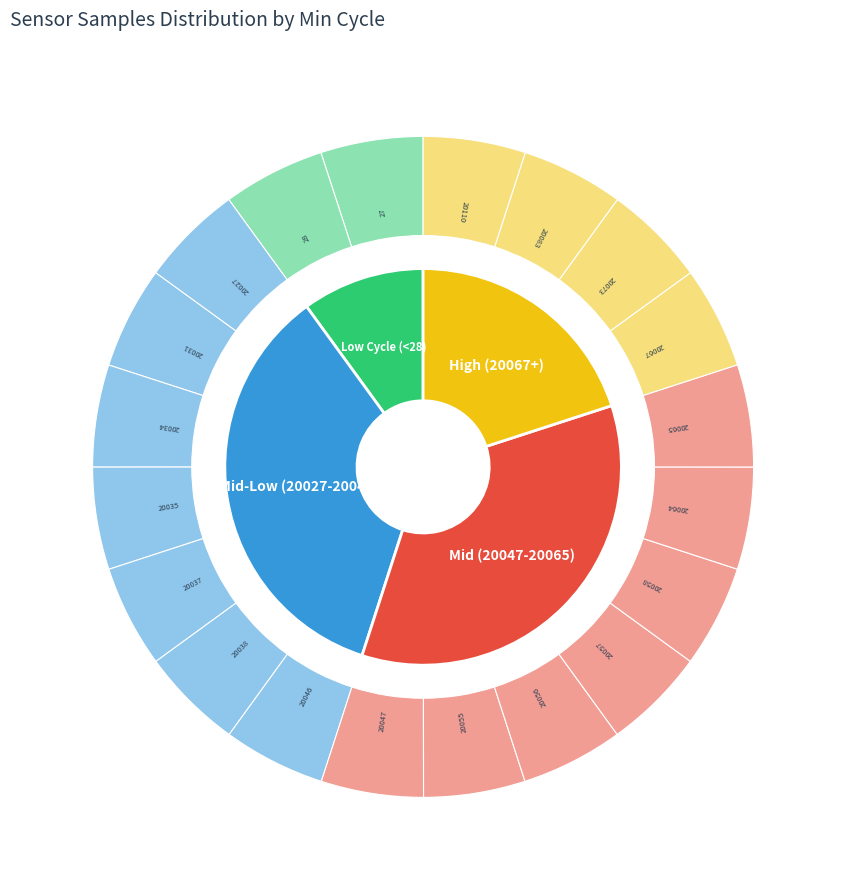

Count the number of slices in the pie.

20